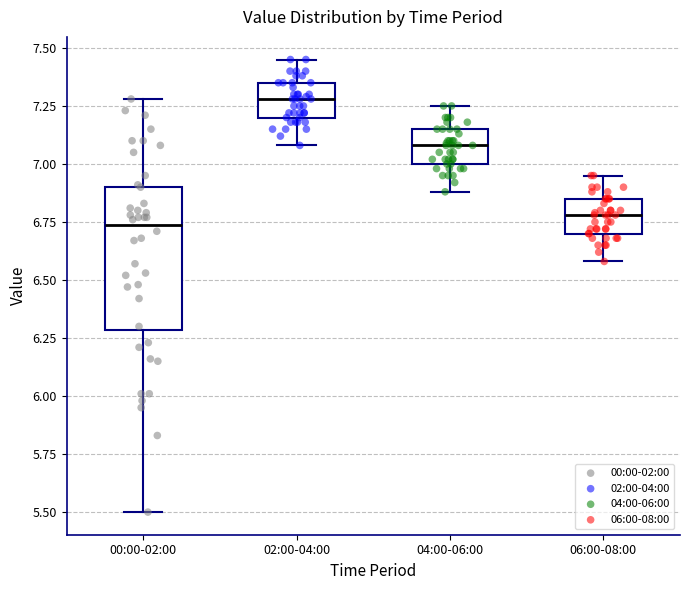

Reading left to right, read every box against the y-axis: the position of its median line, the range the box covers, and the ends of its whiskers. The values are not printed on the chart, so give them approximately, as read against the axis.

00:00-02:00: median 6.75, box 6.30 to 6.90, whiskers 5.50 to 7.30
02:00-04:00: median 7.30, box 7.20 to 7.35, whiskers 7.10 to 7.45
04:00-06:00: median 7.10, box 7.00 to 7.15, whiskers 6.90 to 7.25
06:00-08:00: median 6.80, box 6.70 to 6.85, whiskers 6.60 to 6.95